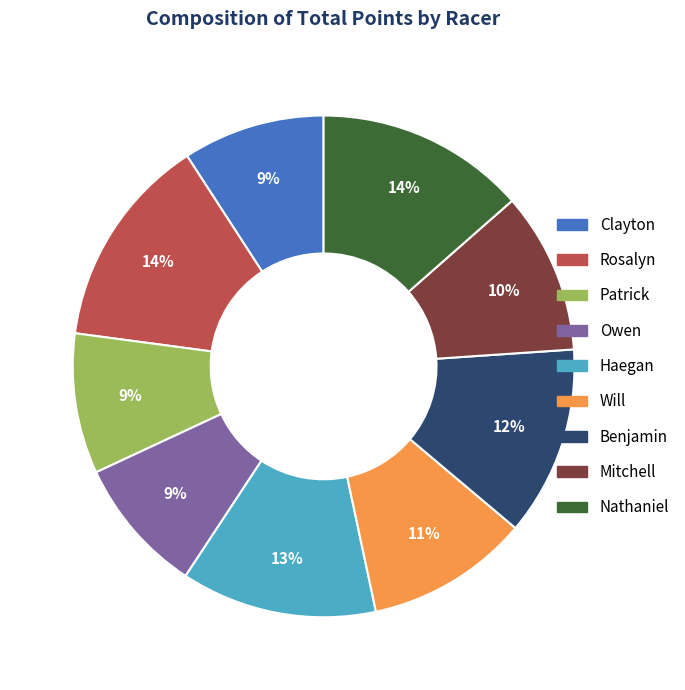

True or false: Mitchell accounts for 5% of the total.

False